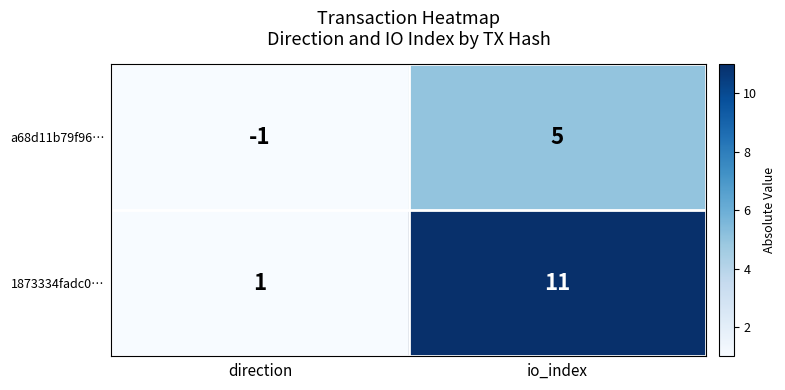

How many data points in a68d11b79f96… are less than 5?

1